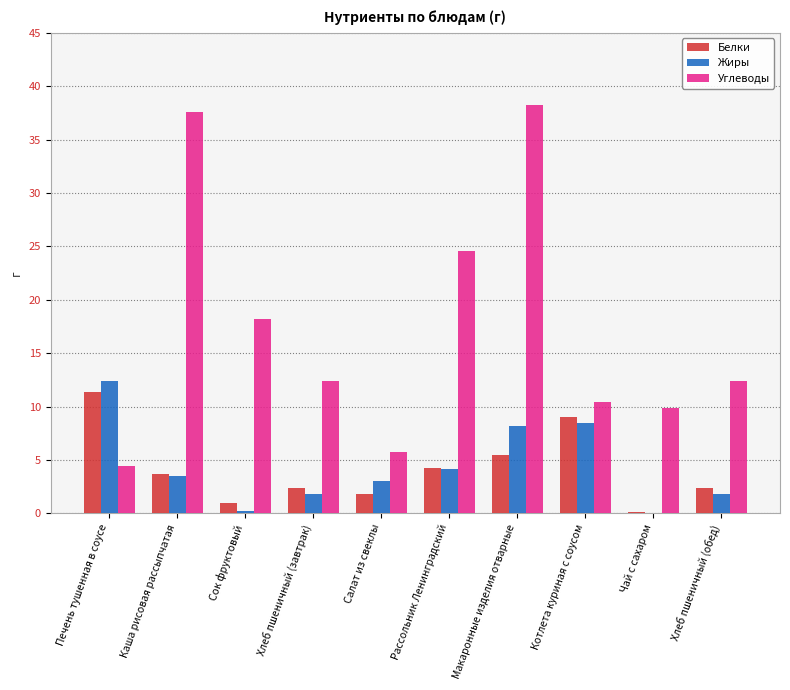

What is the greatest value displayed?

38.3